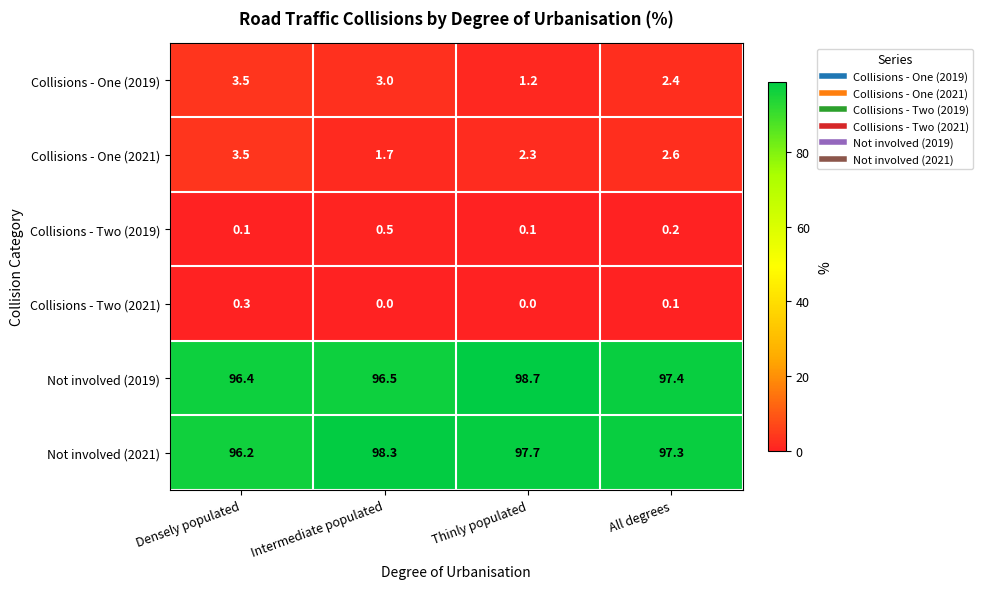

What is the difference between the maximum and second lowest values in the Not involved (2019) series?

2.2